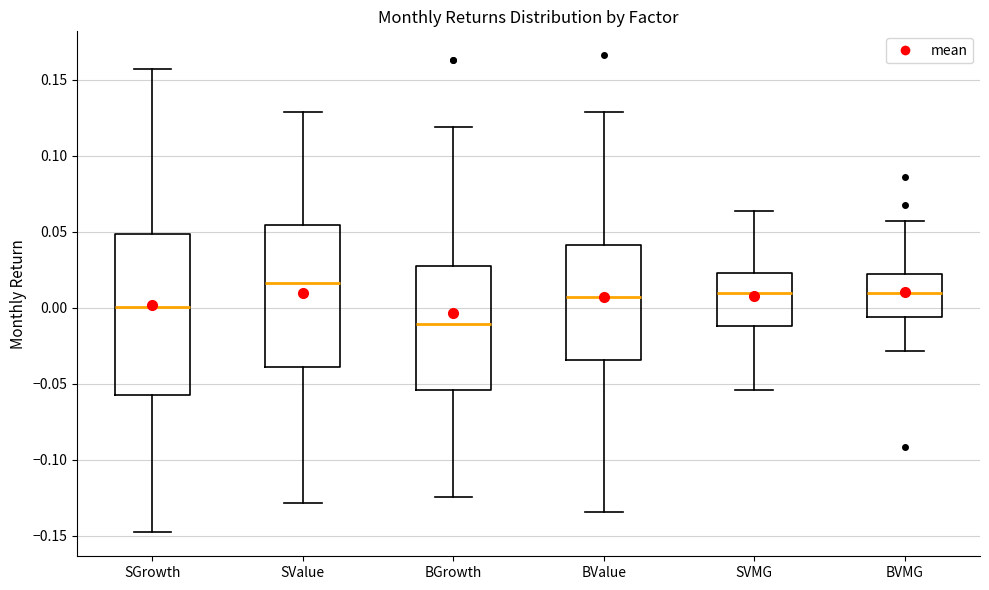

Reading left to right, read every box against the y-axis: the position of its median line, the range the box covers, and the ends of its whiskers. The values are not printed on the chart, so give them approximately, as read against the axis.

SGrowth: median 0.000, box -0.055 to 0.050, whiskers -0.150 to 0.155
SValue: median 0.015, box -0.040 to 0.055, whiskers -0.130 to 0.130
BGrowth: median -0.010, box -0.055 to 0.025, whiskers -0.125 to 0.120
BValue: median 0.005, box -0.035 to 0.040, whiskers -0.135 to 0.130
SVMG: median 0.010, box -0.010 to 0.025, whiskers -0.055 to 0.065
BVMG: median 0.010, box -0.005 to 0.020, whiskers -0.030 to 0.055